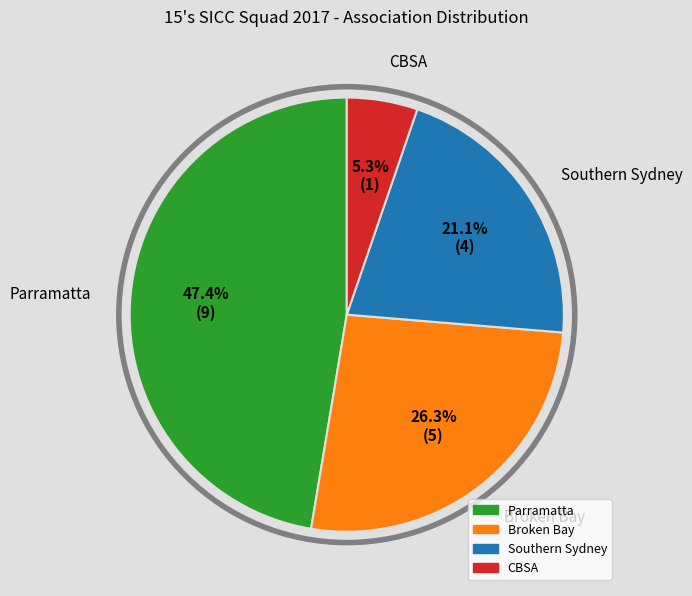

What portion of the pie excludes Parramatta?

52.6%